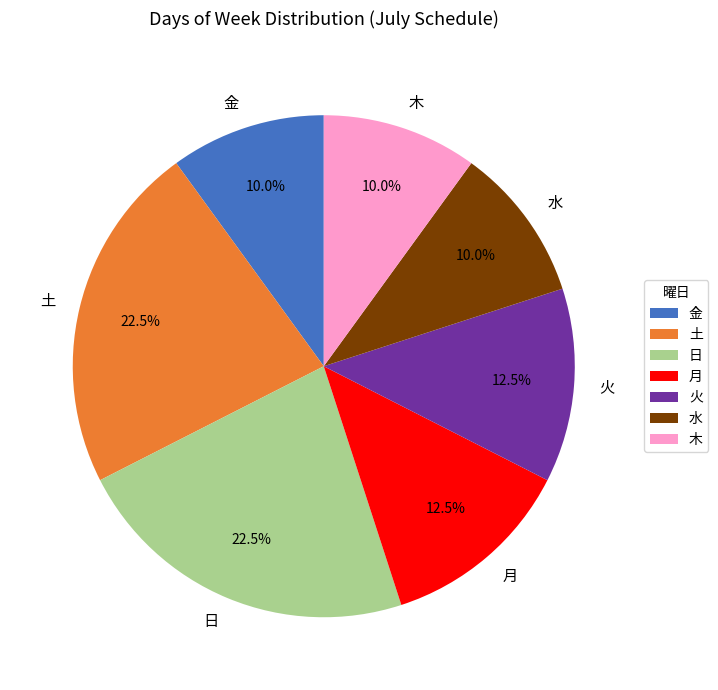

Which has a higher value, 水 or 土?

土